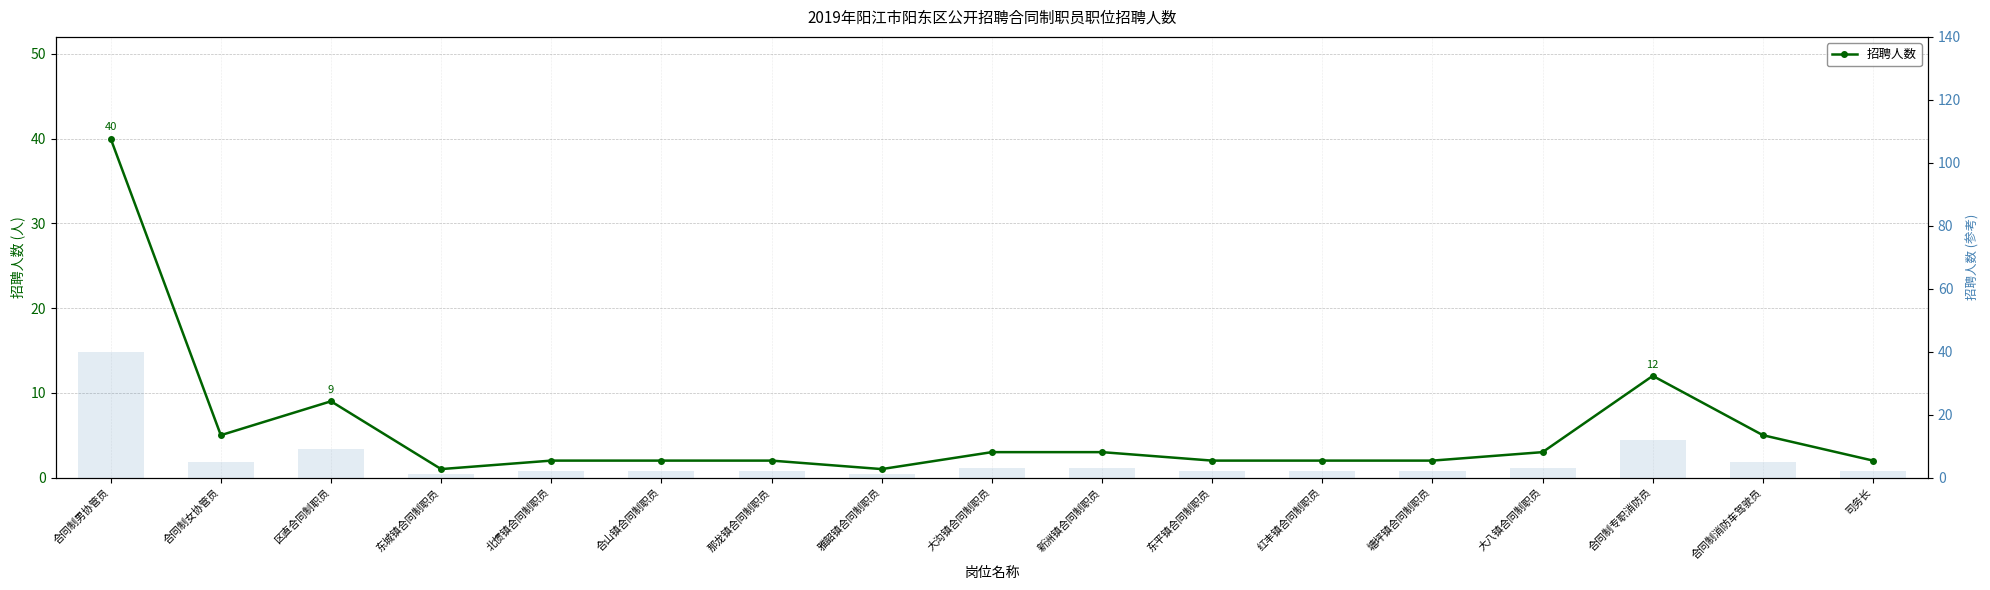

What is the smallest value displayed?

1